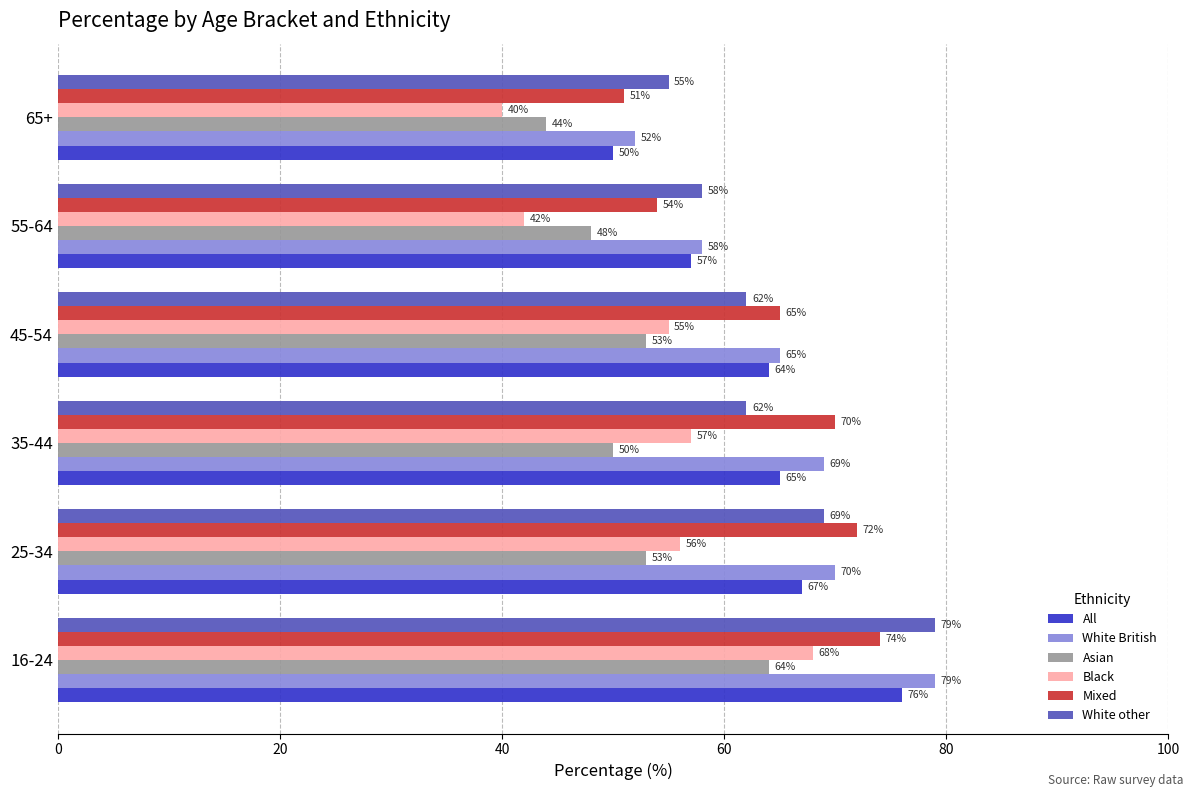

At 25-34, list the series in order from largest to smallest.

Mixed, White British, White other, All, Black, Asian